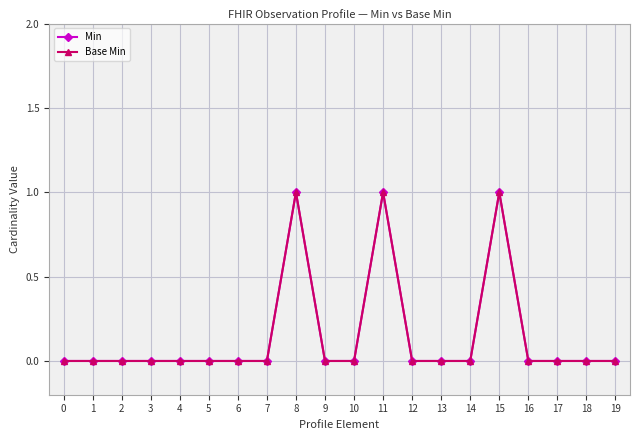

True or false: Base Min and Min intersect in this chart.

False